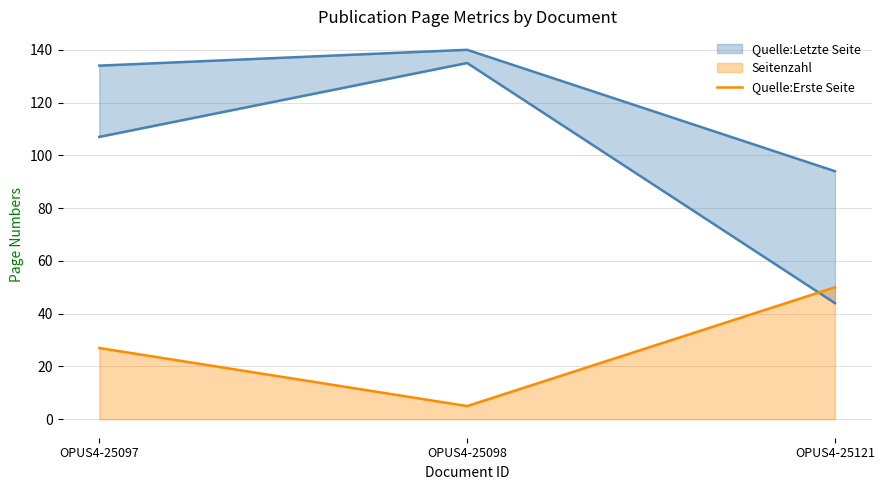

The value at OPUS4-25097 is 27. True or false?

True